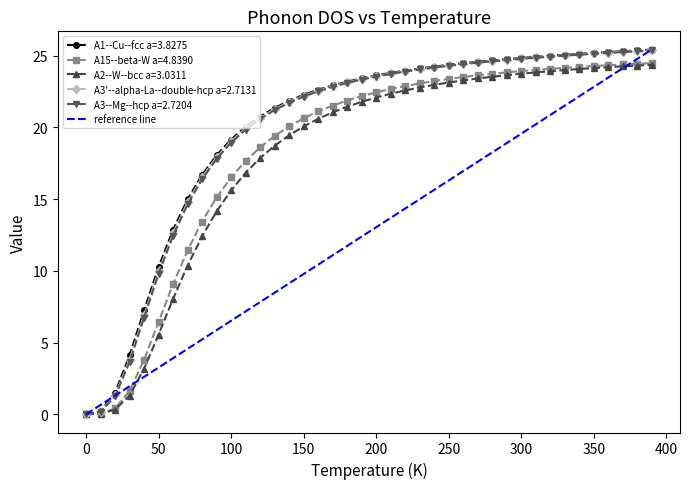

What is the maximum value for A3--Mg--hcp a=2.7204?

25.4